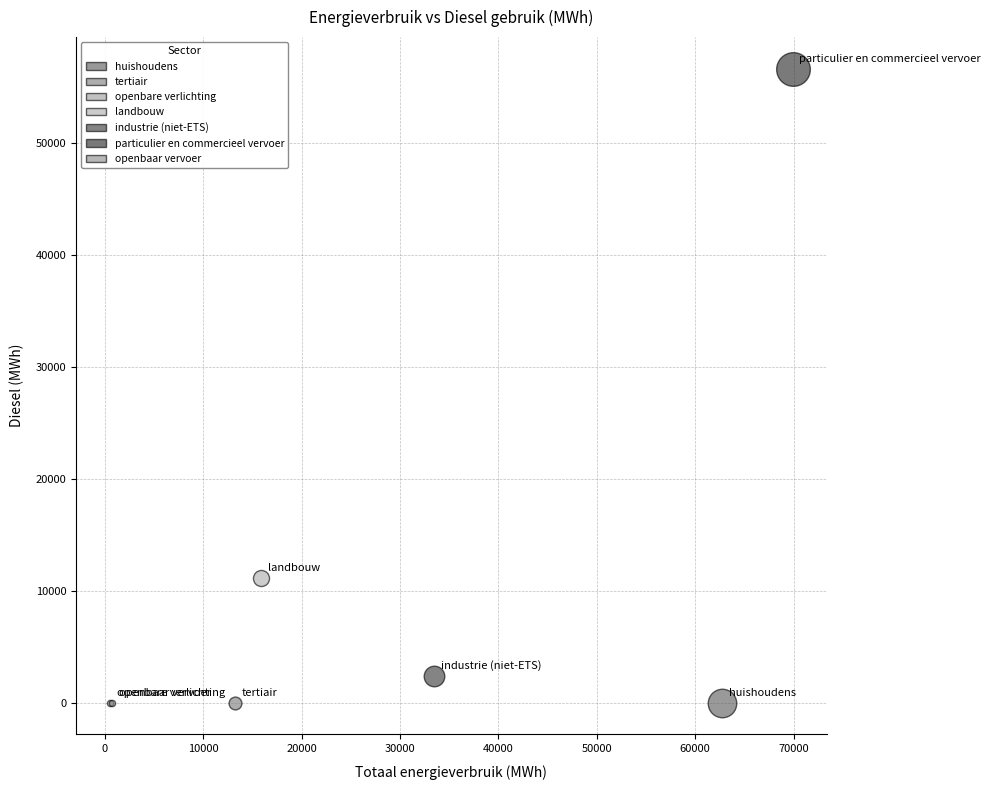

What are all the series names shown in the legend?

huishoudens, tertiair, openbare verlichting, landbouw, industrie (niet-ETS), particulier en commercieel vervoer, openbaar vervoer